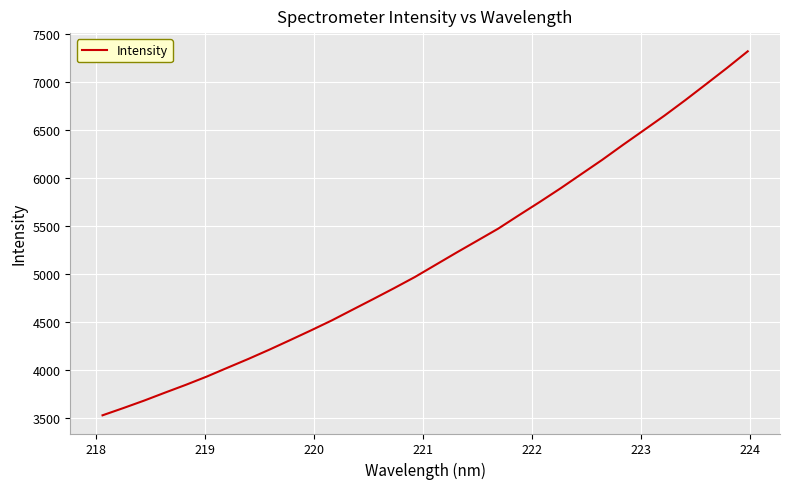

What is the greatest value displayed?

7318.5